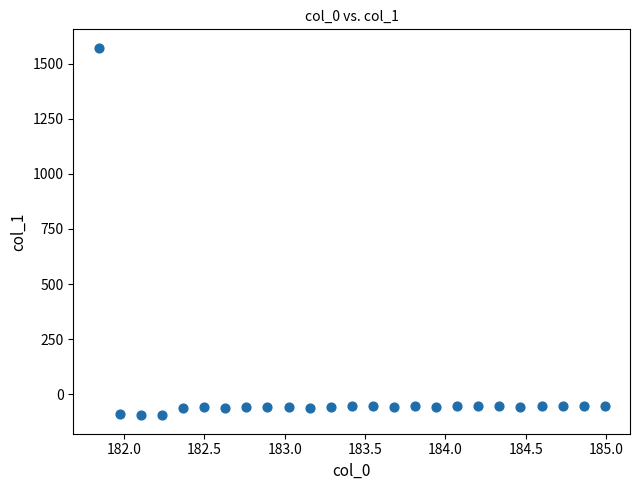

What is the range of Y values (max minus min)?

1669.2